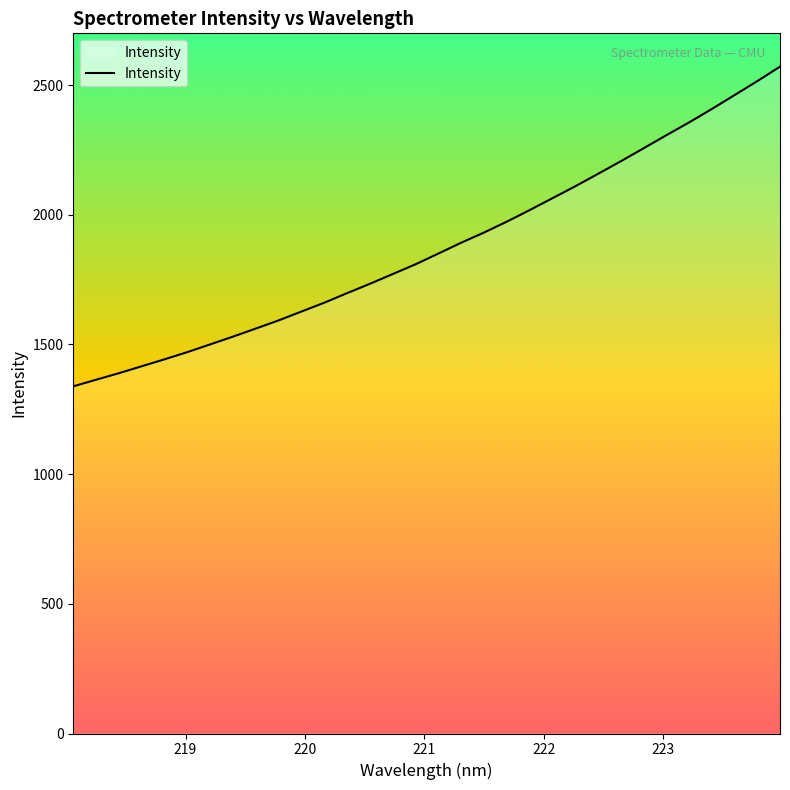

What is the maximum value shown in the chart?

2571.1